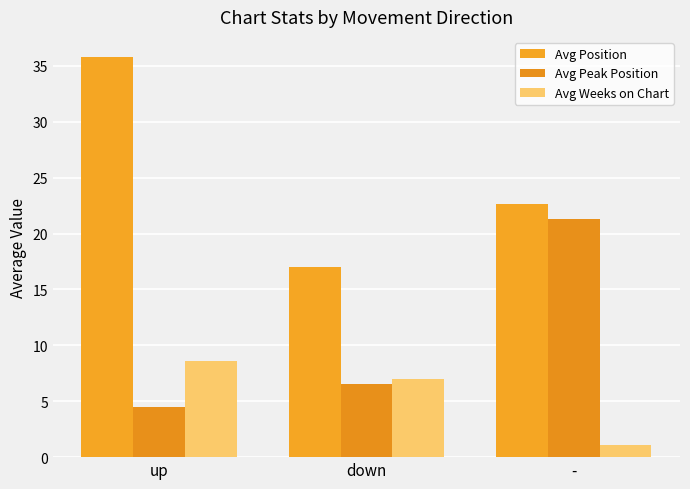

The value of Avg Position at - is 22.6. True or false?

True